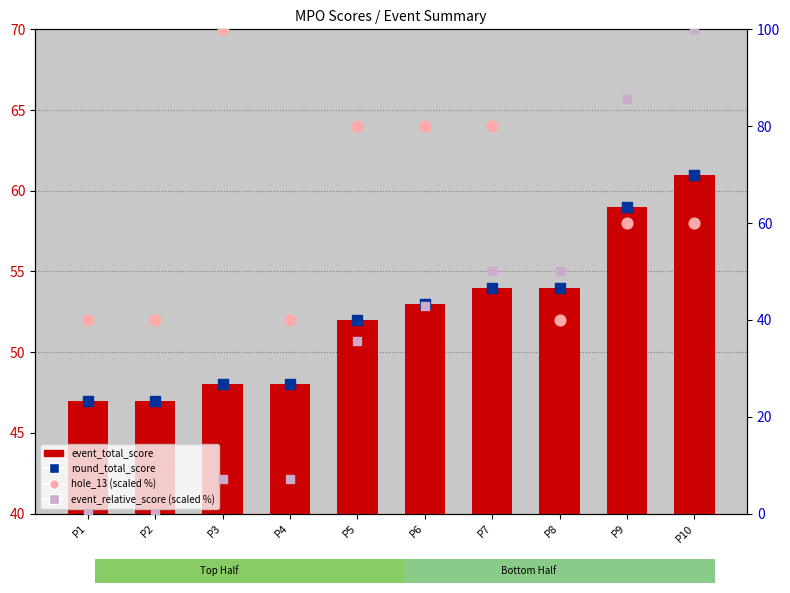

Is the value of hole_13 (scaled %) at P8 greater than the value of event_relative_score (scaled %) at P3?

Yes